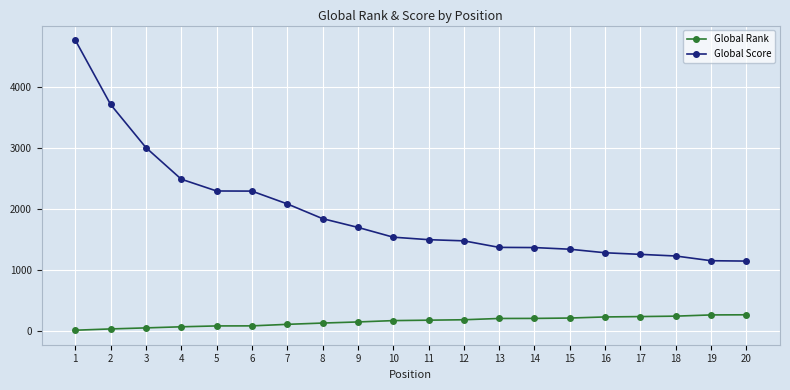

At 15, list the series in order from largest to smallest.

Global Score, Global Rank